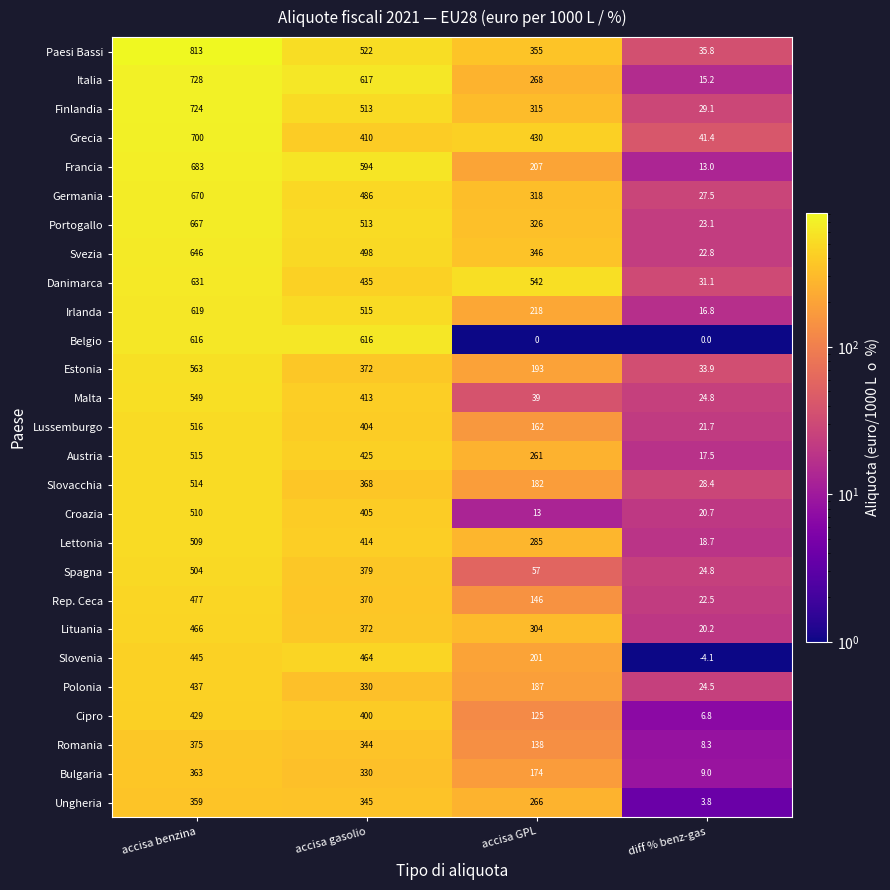

Count the number of categories in the chart.

4